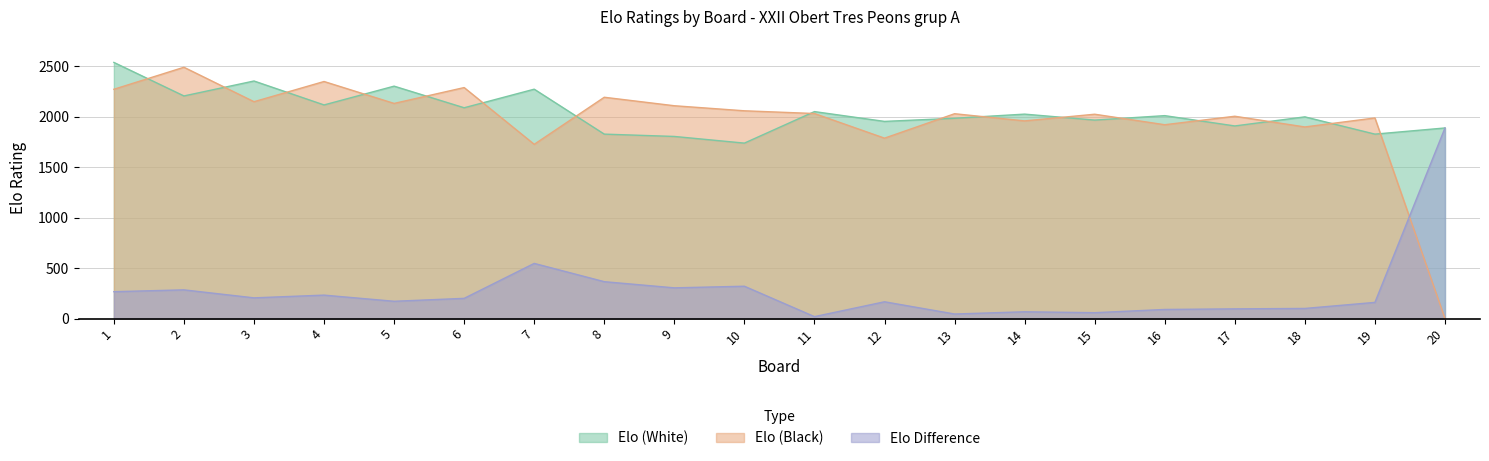

What is the value of the Elo (White) point at the 10th from the left?

1737